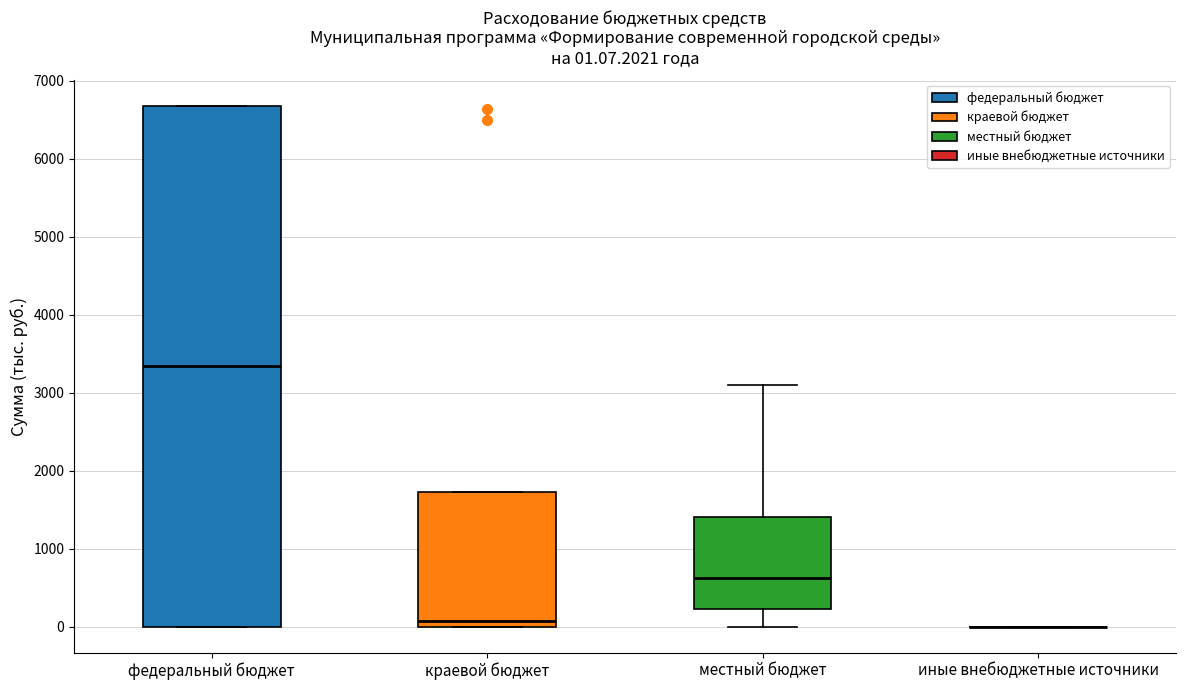

Which box is the tallest, from its lower edge to its upper edge?

федеральный бюджет